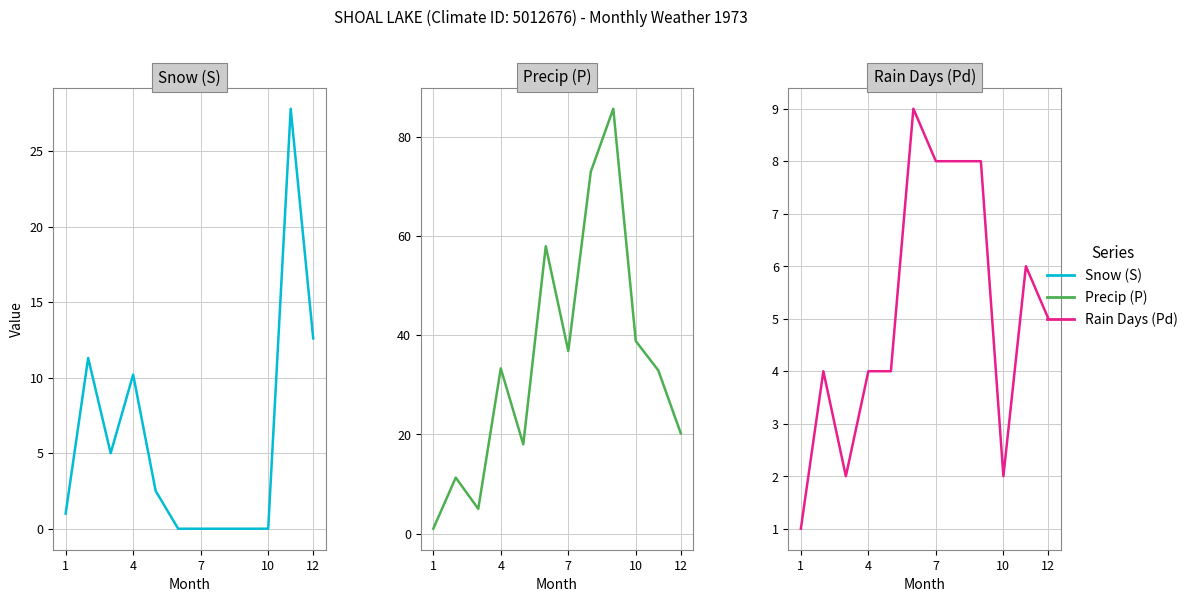

True or false: Precip (P) and Snow (S) intersect in this chart.

False